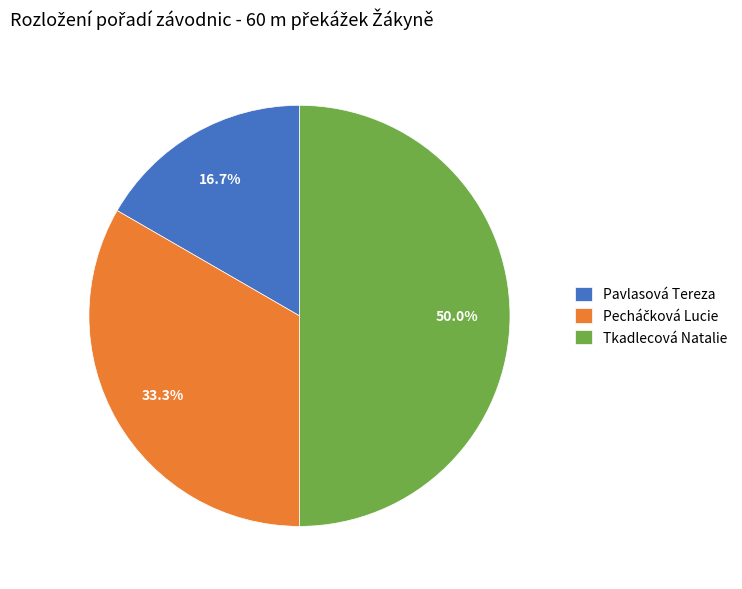

Which has a higher value, Pavlasová Tereza or Tkadlecová Natalie?

Tkadlecová Natalie